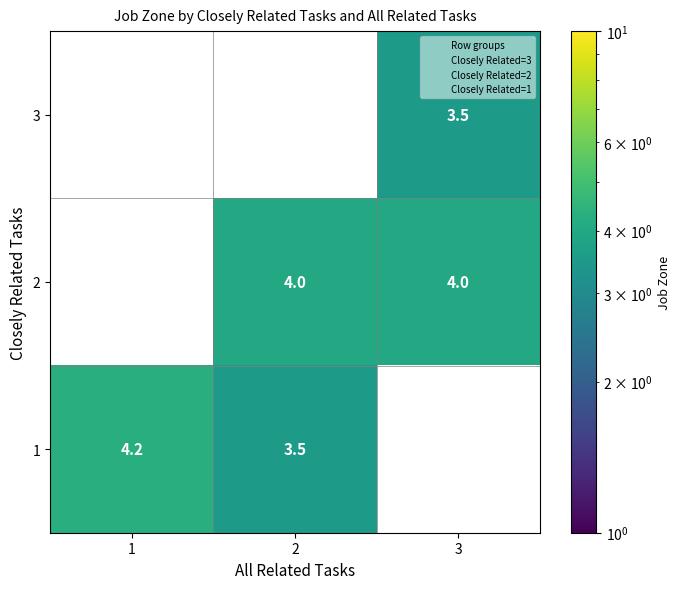

At which category does the chart reach its peak across all series?

1